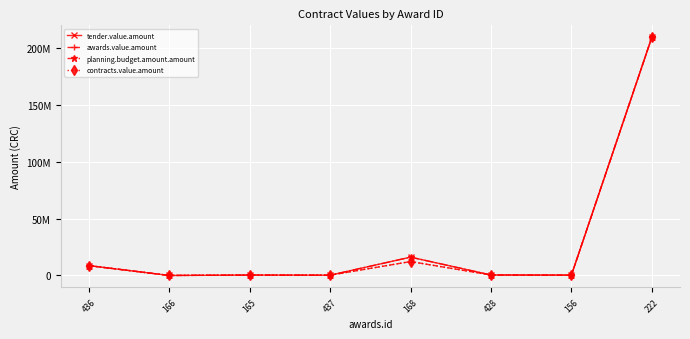

Where is the first local minimum for awards.value.amount?

166